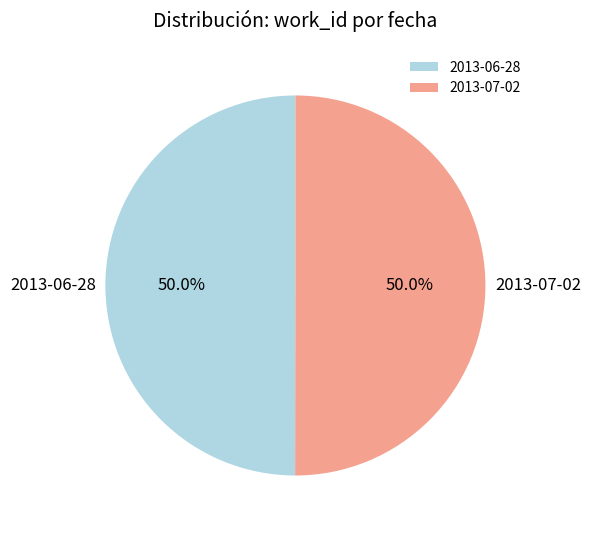

How many segments does this pie chart have?

2